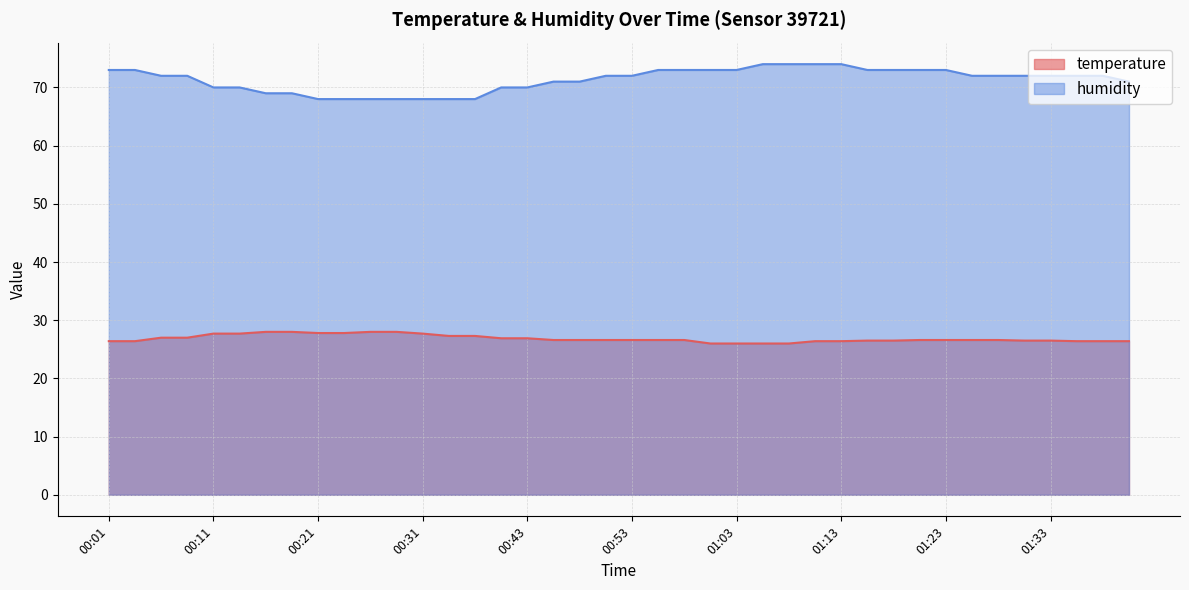

The temperature series shows 26.6 at 00:53. True or false?

True